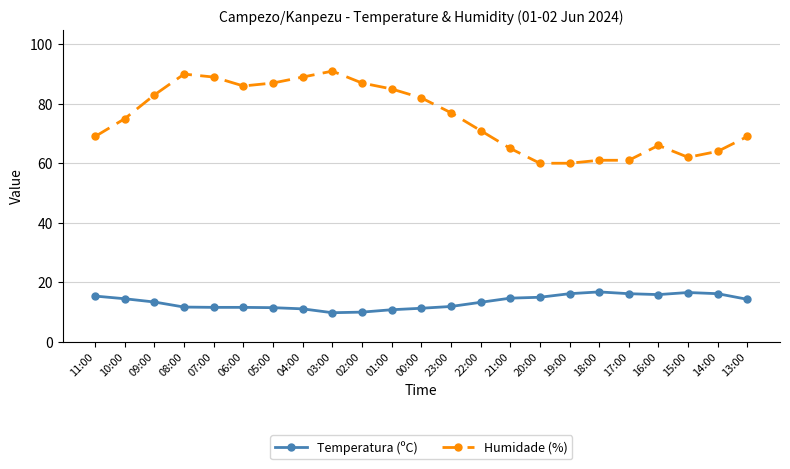

Is the value of Humidade (%) at 23:00 greater than the value of Temperatura (ºC) at 08:00?

Yes